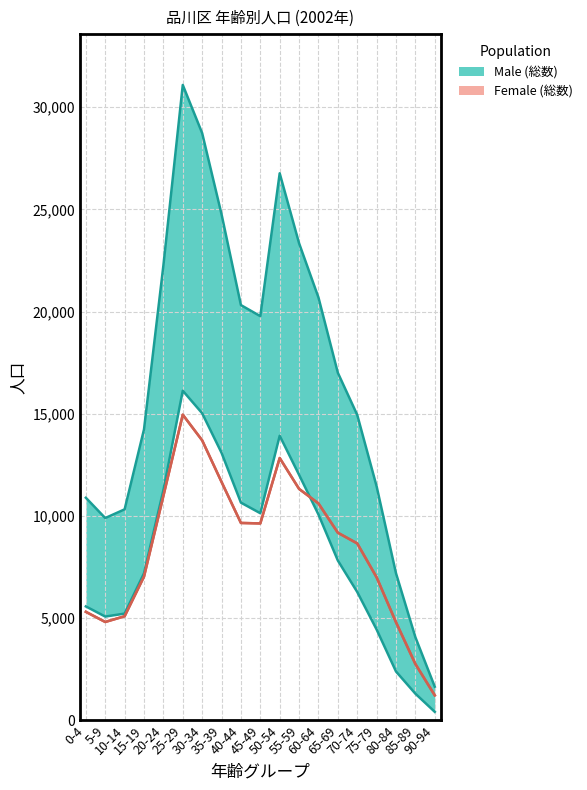

Reading left to right, extract all data points from this chart.

Male (総数): 0-4=10897	5-9=9904	10-14=10330	15-19=14242	20-24=22259	25-29=31092	30-34=28736	35-39=24766	40-44=20322	45-49=19781	50-54=26771	55-59=23348	60-64=20696	65-69=17012	70-74=14951	75-79=11457	80-84=7205	85-89=4076	90-94=1655
Female (総数): 0-4=5316	5-9=4820	10-14=5100	15-19=7039	20-24=10989	25-29=14960	30-34=13705	35-39=11671	40-44=9664	45-49=9641	50-54=12841	55-59=11330	60-64=10619	65-69=9186	70-74=8663	75-79=7005	80-84=4807	85-89=2764	90-94=1231
Male (男): 0-4=5581	5-9=5084	10-14=5230	15-19=7203	20-24=11270	25-29=16132	30-34=15031	35-39=13095	40-44=10658	45-49=10140	50-54=13930	55-59=12018	60-64=10077	65-69=7826	70-74=6288	75-79=4452	80-84=2398	85-89=1312	90-94=424
Female (女): 0-4=5316	5-9=4820	10-14=5100	15-19=7039	20-24=10989	25-29=14960	30-34=13705	35-39=11671	40-44=9664	45-49=9641	50-54=12841	55-59=11330	60-64=10619	65-69=9186	70-74=8663	75-79=7005	80-84=4807	85-89=2764	90-94=1231